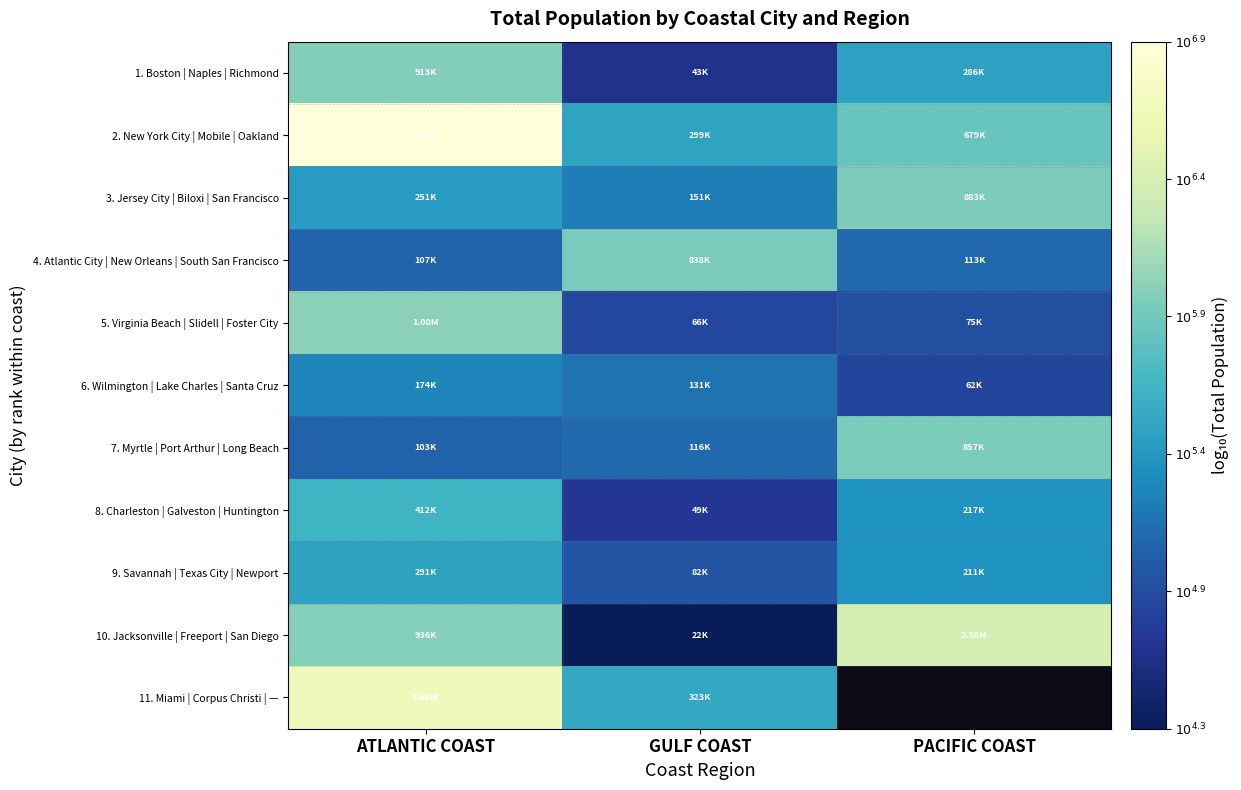

At how many categories does at least one series exceed 4?

3